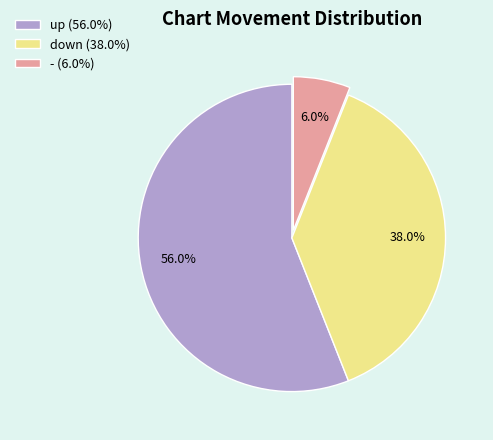

What is the smallest slice in the pie chart?

-